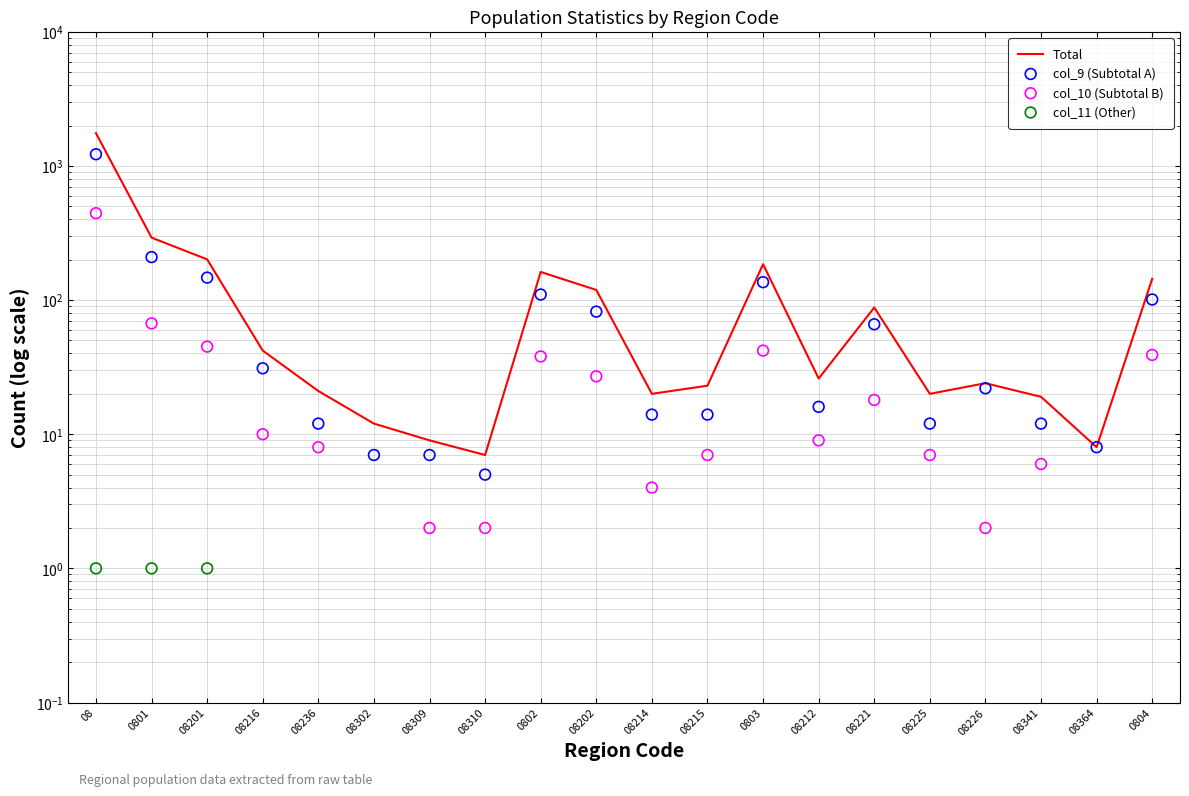

Which series contains the highest Y value?

Total